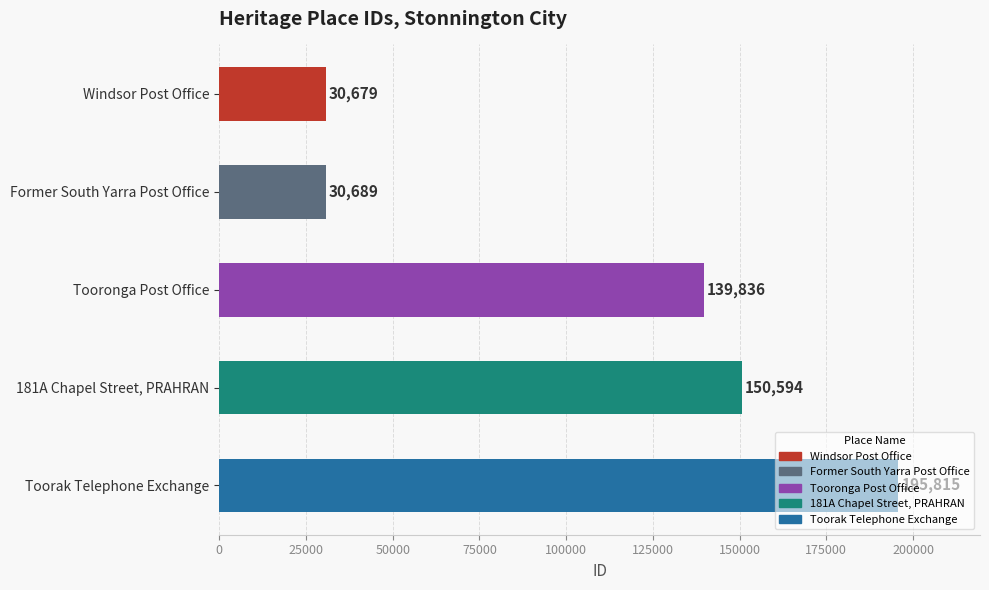

Read the value at Tooronga Post Office.

139836